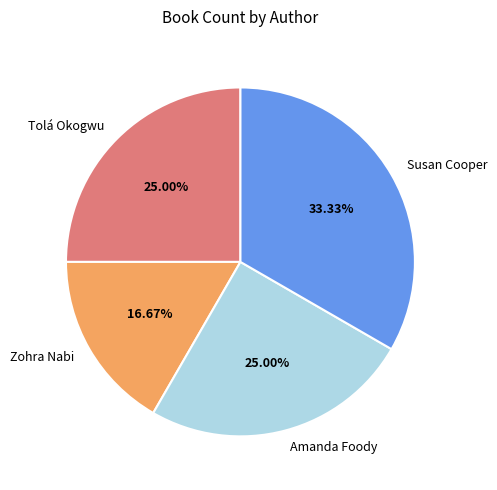

How much of the chart is everything except Amanda Foody?

75.0%